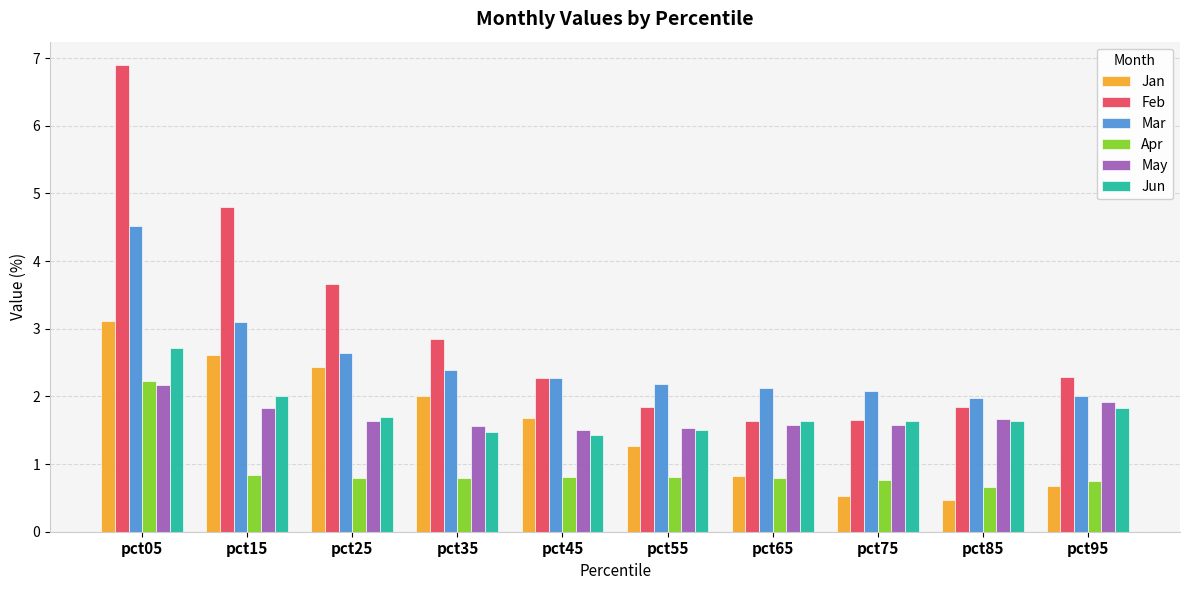

Which series has the widest spread of values?

Feb